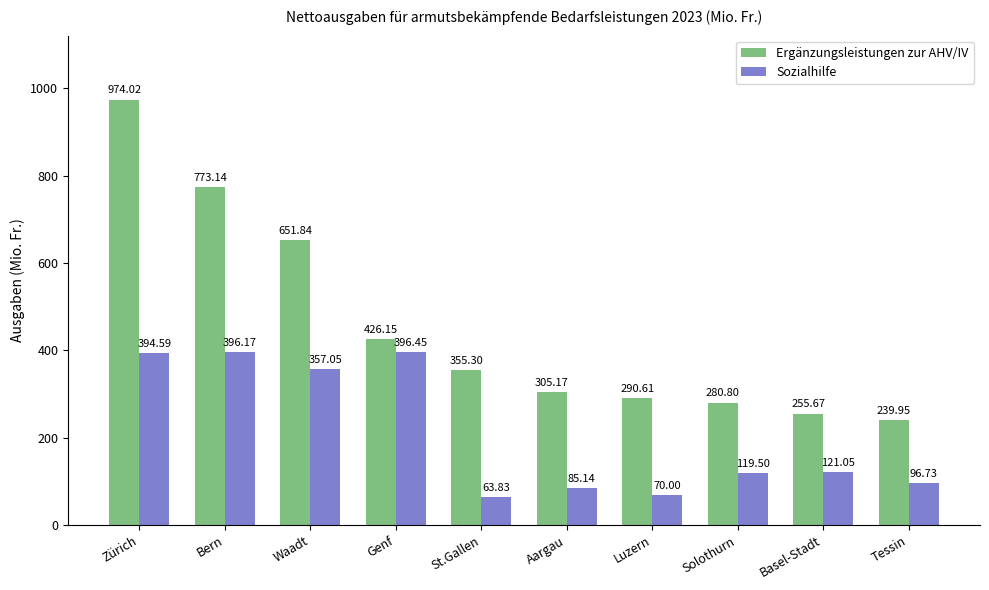

What is the total value across all series at Luzern?

360.6